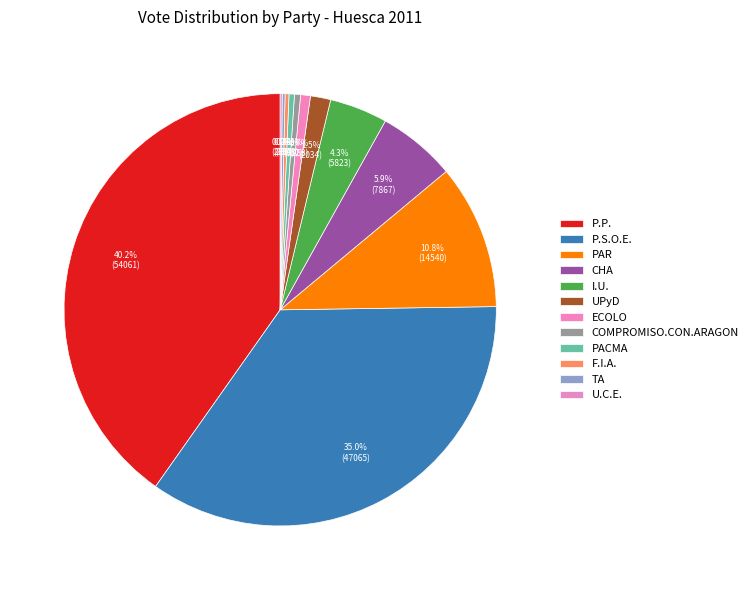

What percentage is the I.U. slice, to the nearest percent?

4%